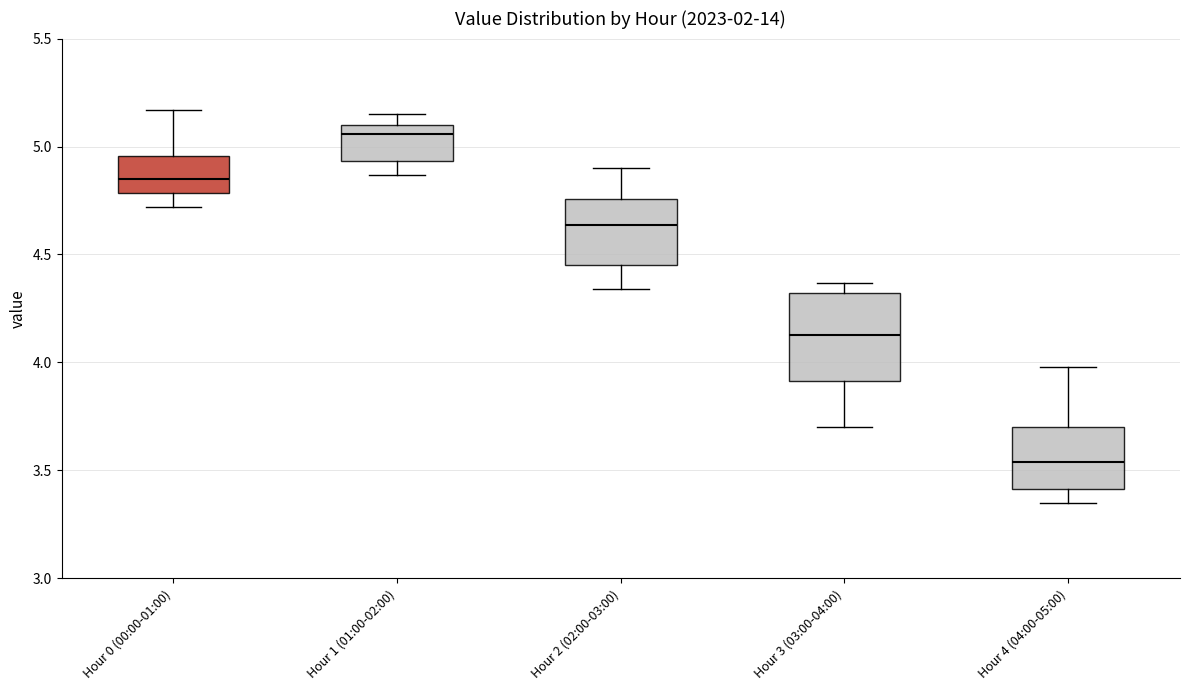

Comparing the boxes themselves (not the whiskers), which one is the tallest?

Hour 3 (03:00-04:00)